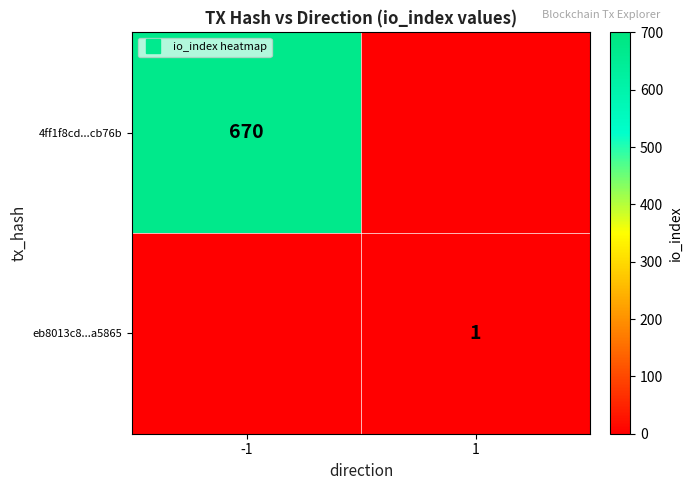

Rank the series by their average value, from highest to lowest.

4ff1f8cd...cb76b, eb8013c8...a5865